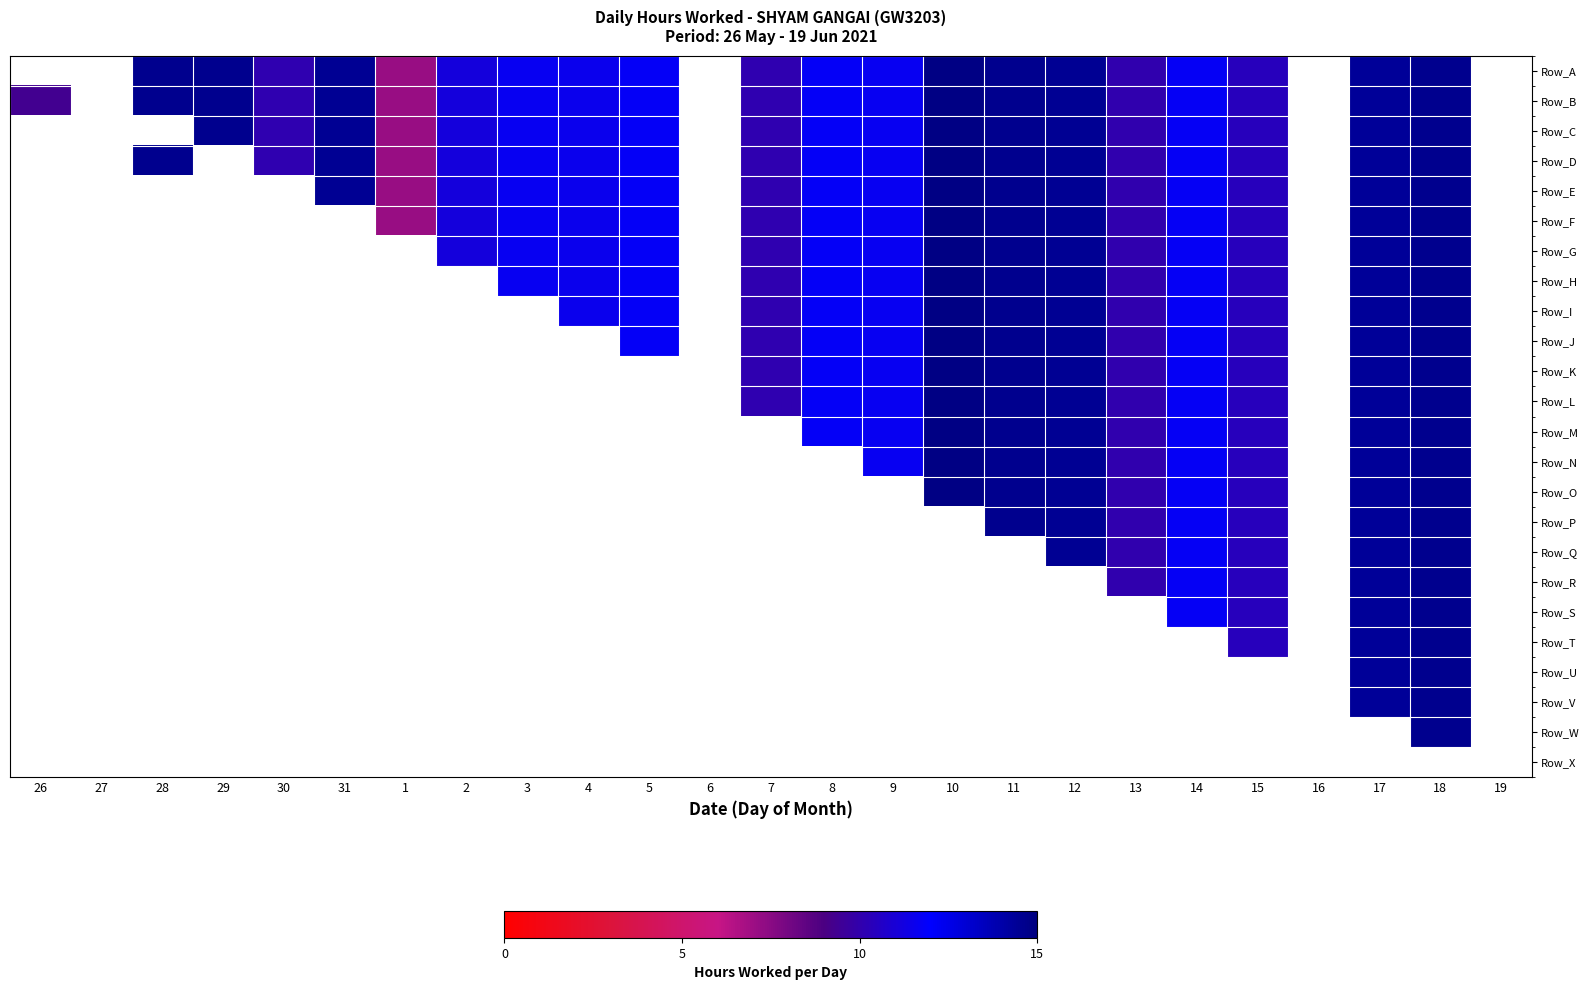

What is the sum of the Row_F values at 12 and 2?

25.7